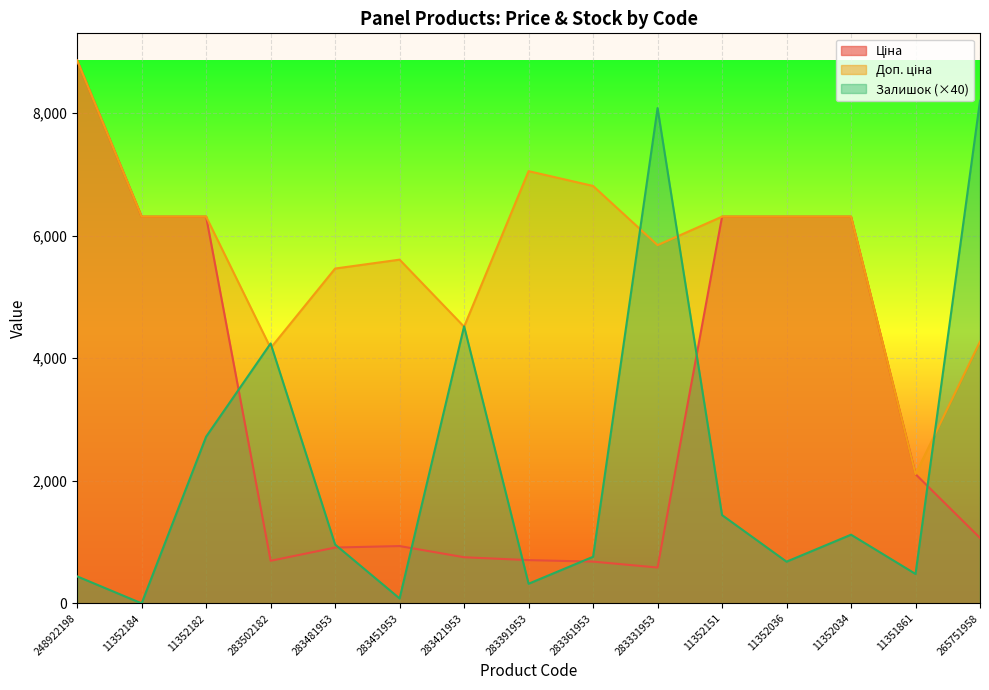

What is the difference between the Залишок values at 283421953 and 11352151?

3080.0